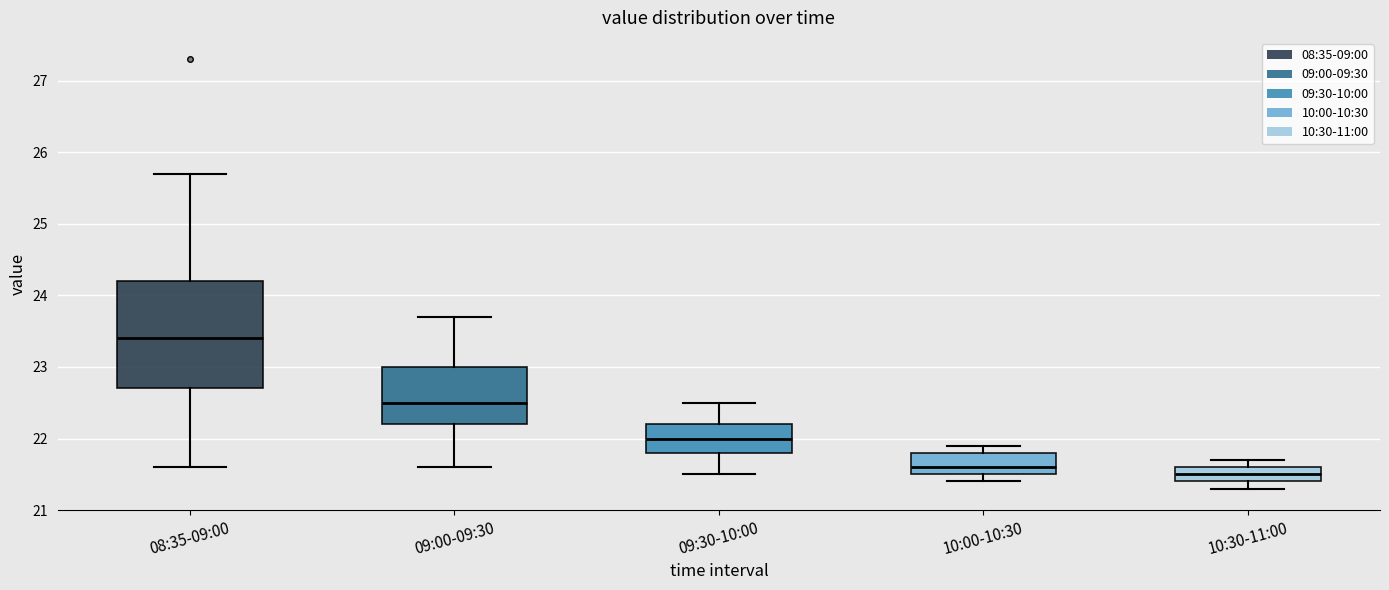

Where is the upper edge of the box for 10:30-11:00 on the y-axis? The values are not printed on the chart, so give them approximately, as read against the axis.

21.6